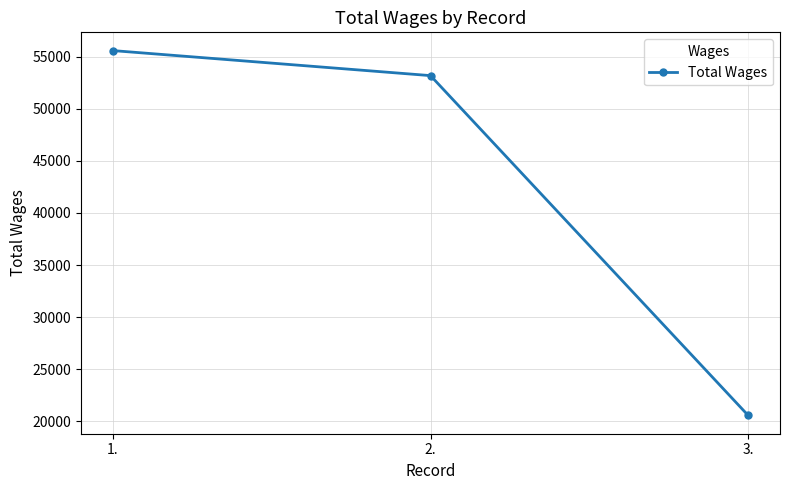

Reading left to right, list all the values displayed in this chart.

1.=55587	2.=53183	3.=20560